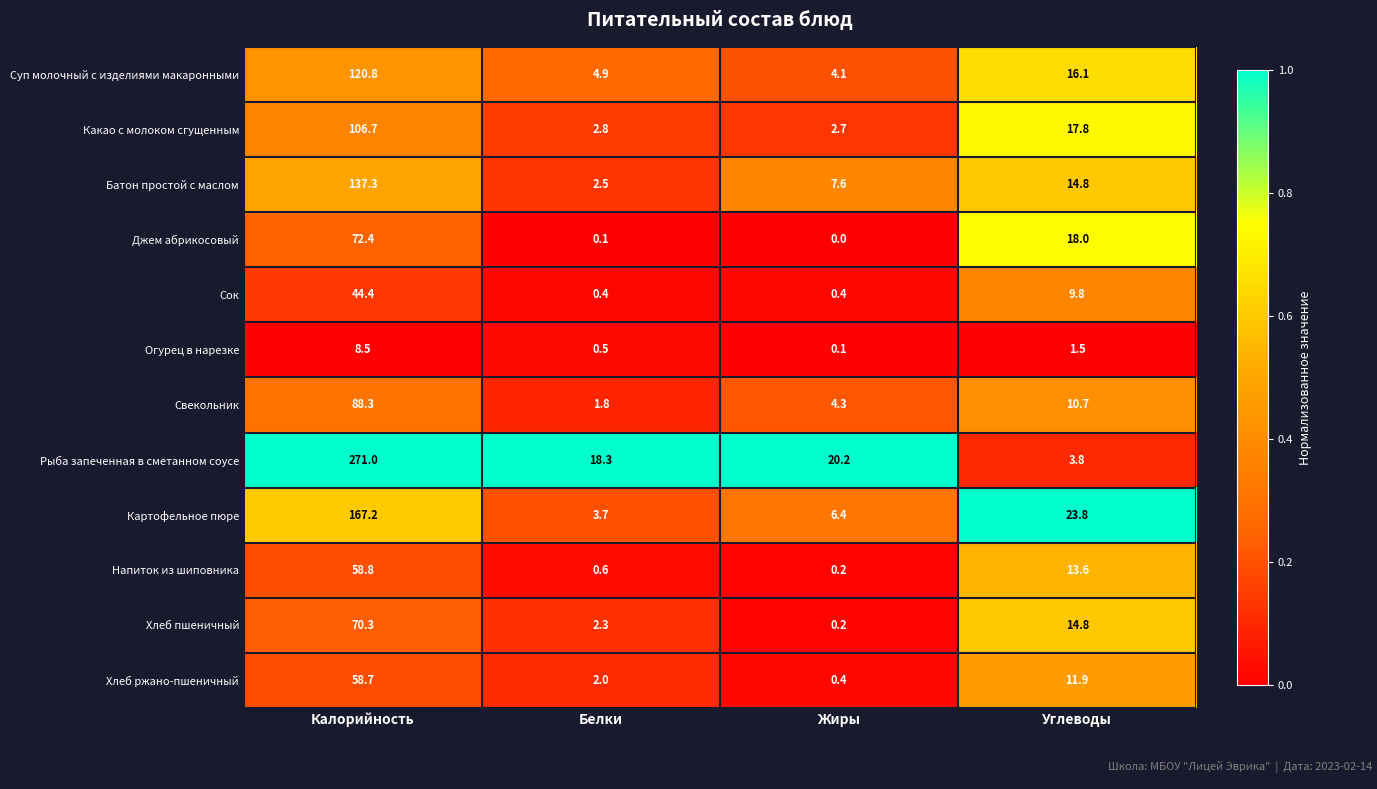

Which series has the widest spread of values?

Рыба запеченная в сметанном соусе